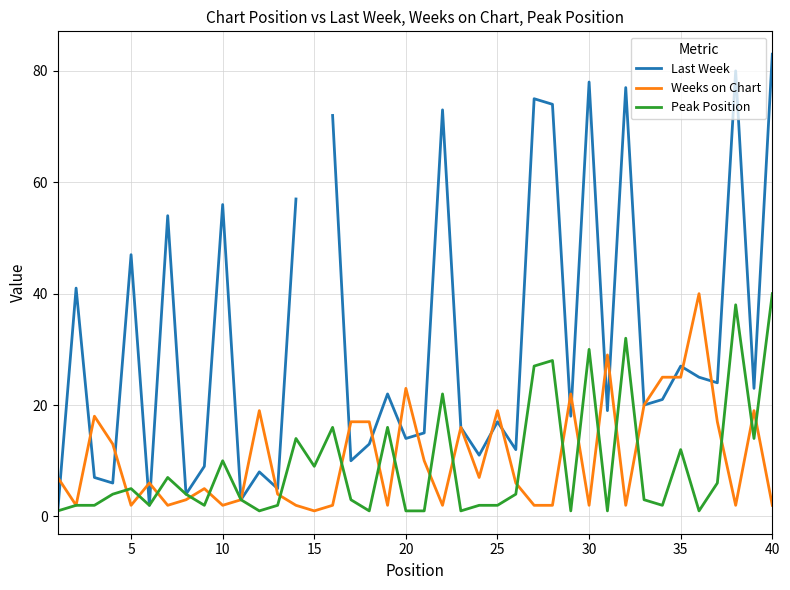

Is it true that Weeks on Chart equals 2 at 40?

True